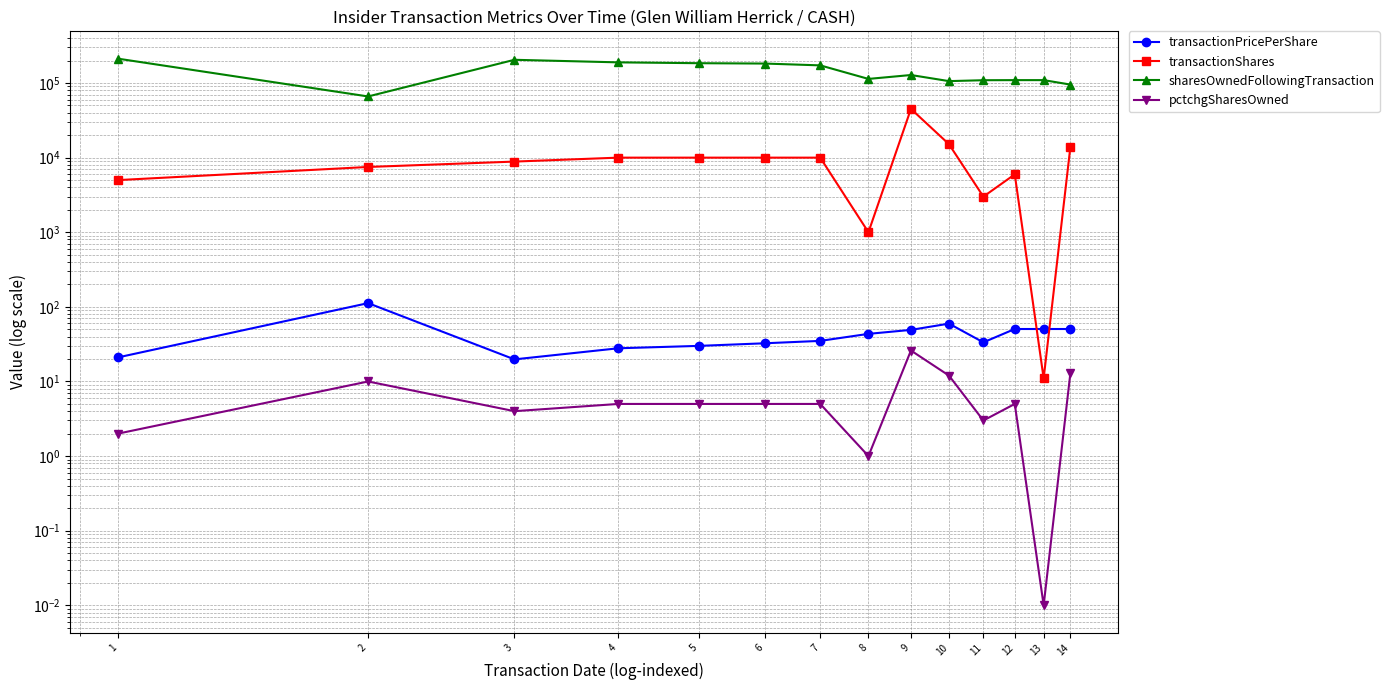

Reading right to left, list all the values displayed in this chart.

transactionPricePerShare: 14=50.5	13=50.5	12=50.5	11=33.5	10=59.6	9=49.1	8=43.5	7=35.0	6=32.5	5=30.0	4=27.9	3=19.8	2=112.2	1=21.0
transactionShares: 14=14019.0	13=11.0	12=5970.0	11=3000.0	10=15145.0	9=45000.0	8=1000.0	7=10000.0	6=10000.0	5=10000.0	4=10000.0	3=8854.0	2=7500.0	1=5000.0
sharesOwnedFollowingTransaction: 14=95348.0	13=109367.0	12=109378.0	11=109072.0	10=106072.0	9=128051.0	8=113525.0	7=172441.0	6=182441.0	5=184402.0	4=189232.0	3=204850.0	2=66082.0	1=212096.0
pctchgSharesOwned: 14=13.0	13=0.0	12=5.0	11=3.0	10=12.0	9=26.0	8=1.0	7=5.0	6=5.0	5=5.0	4=5.0	3=4.0	2=10.0	1=2.0